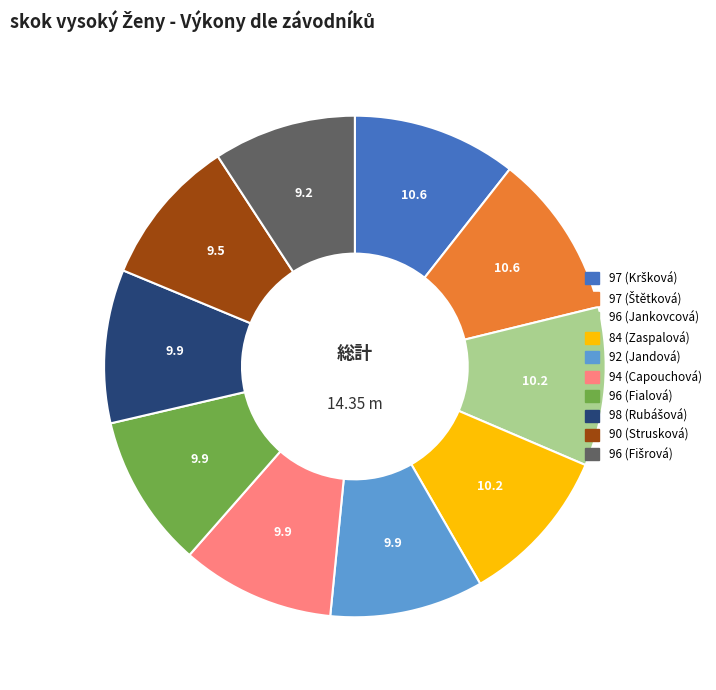

What is the ratio of the value at 84 (Zaspalová) to the value at 90 (Strusková)?

1.1